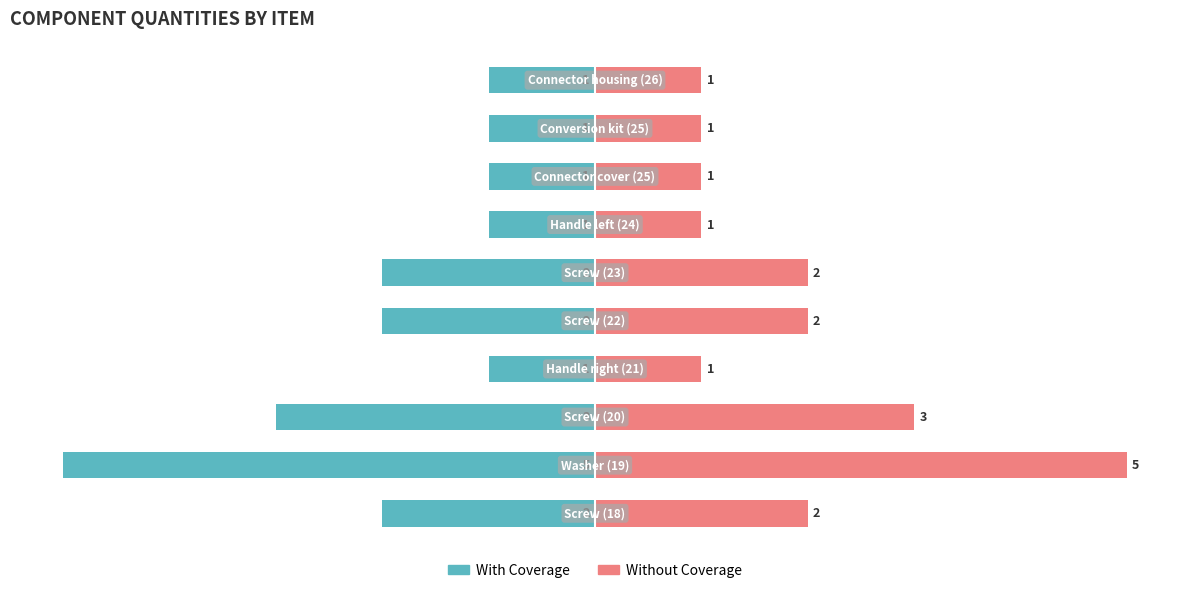

What is the value of the With Coverage bar at the 3rd from the left?

-3